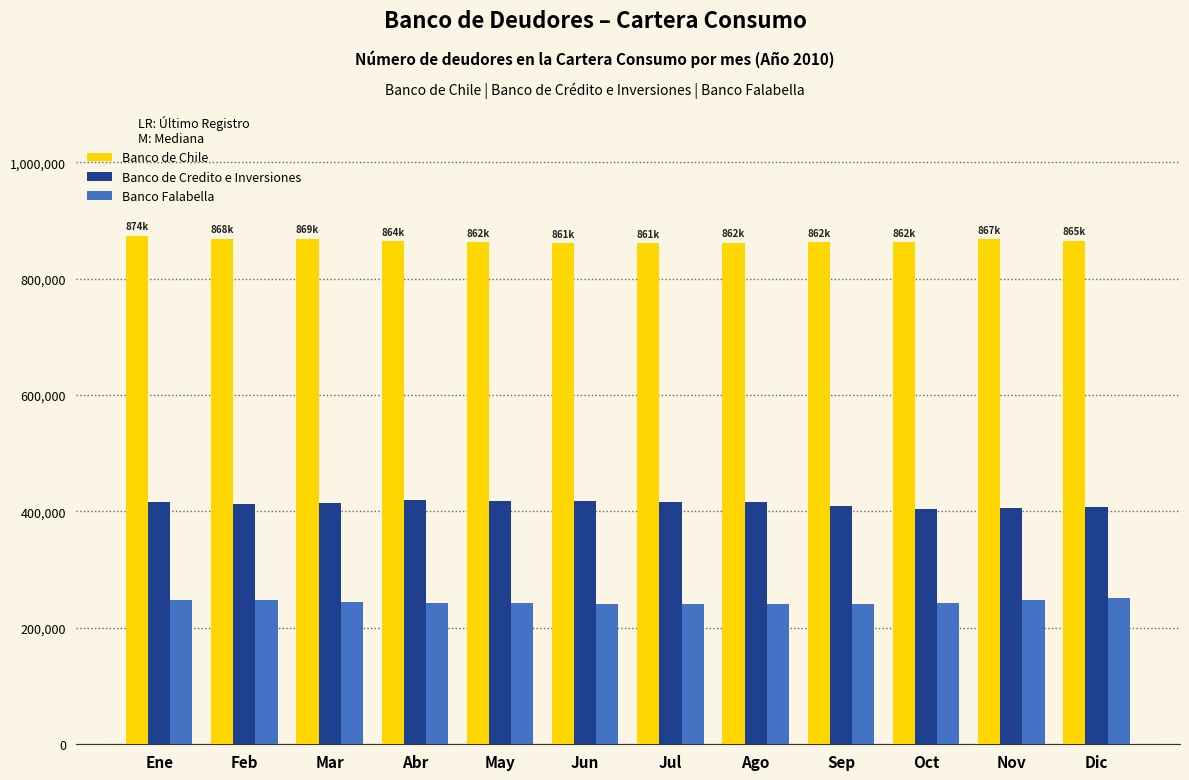

What are all the series names shown in the legend?

Banco de Chile, Banco de Credito e Inversiones, Banco Falabella